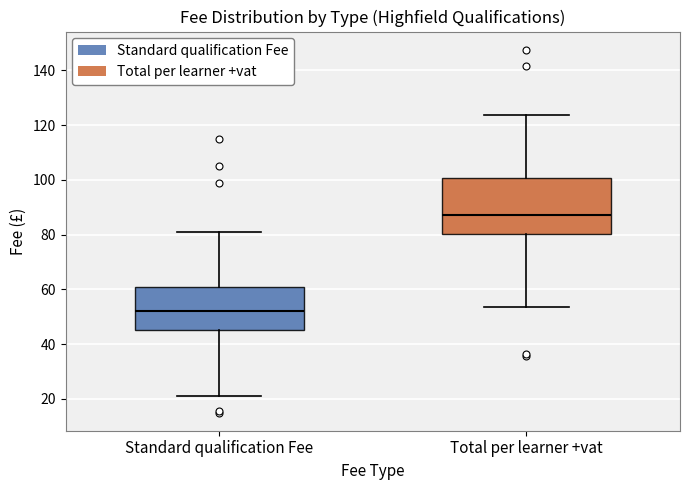

Which box's median line is the lowest?

Standard qualification Fee